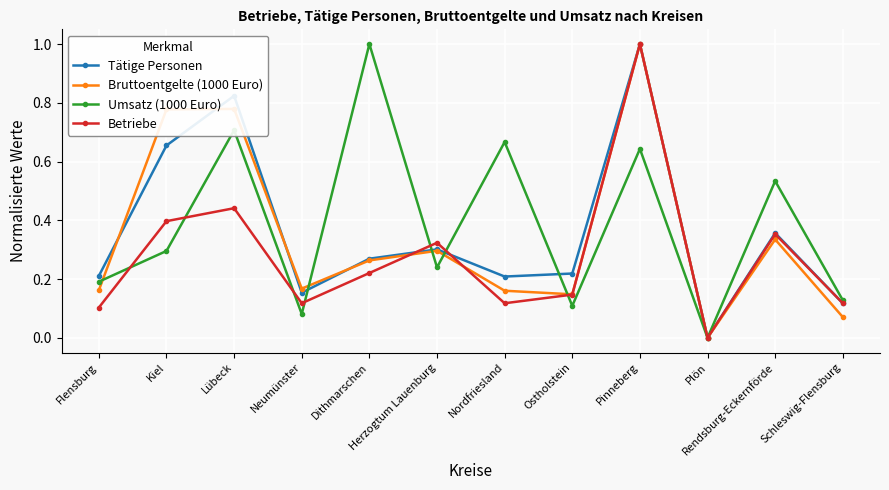

Where is the first local minimum for Bruttoentgelte (1000 Euro)?

Neumünster